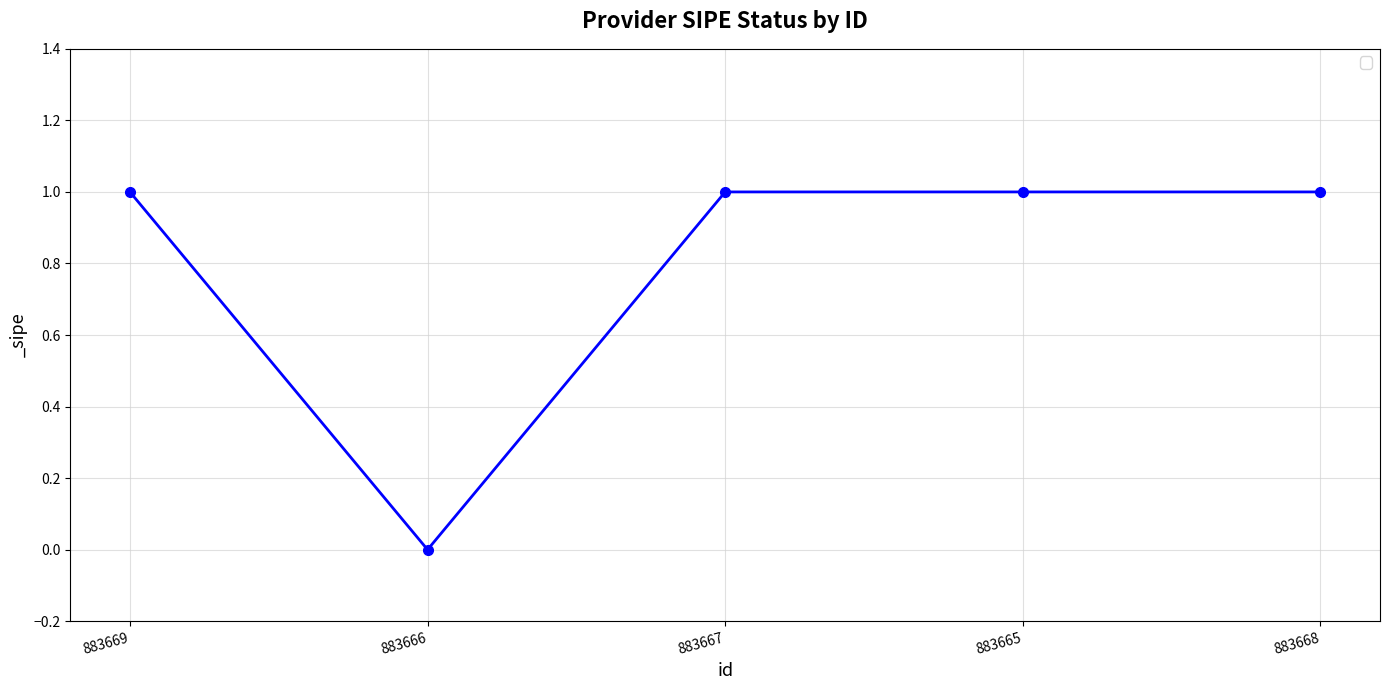

True or false: there are more than 2 points higher than both neighbors.

False